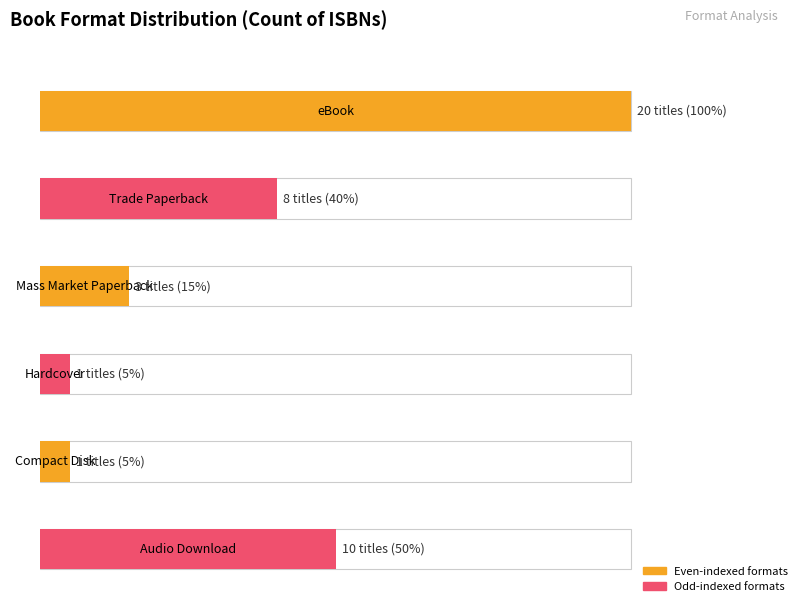

What is the label of the 2nd bar from the left?

Trade Paperback